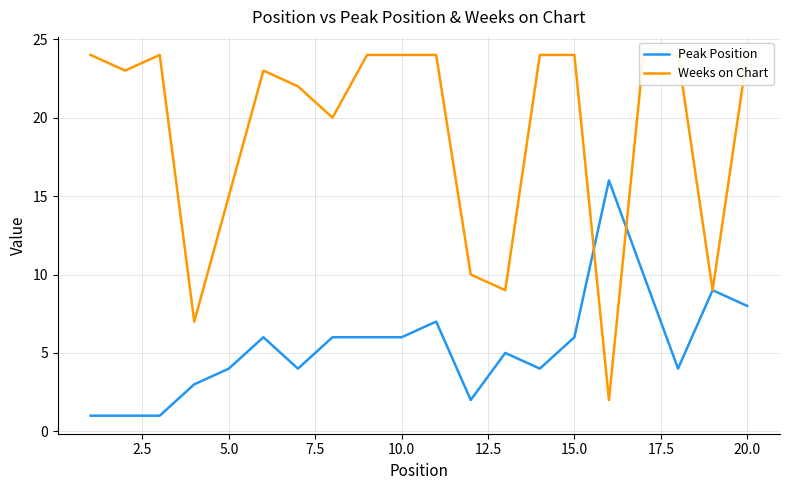

Which series has the largest range (max minus min)?

Weeks on Chart